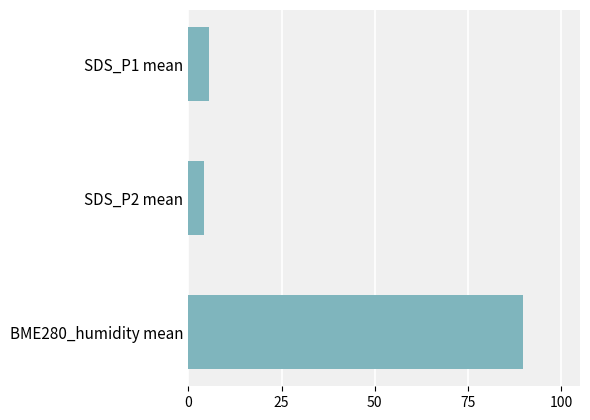

Between BME280_humidity mean and SDS_P2 mean, which is larger?

BME280_humidity mean